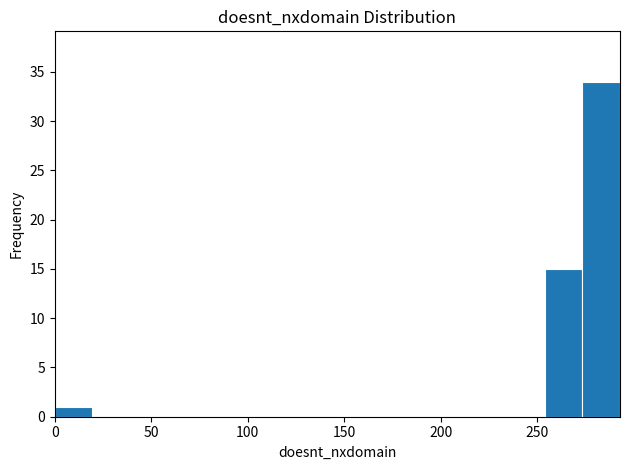

Around what value on the x-axis is the tallest bar? Give the approximate position of its centre, as read against the axis.

285